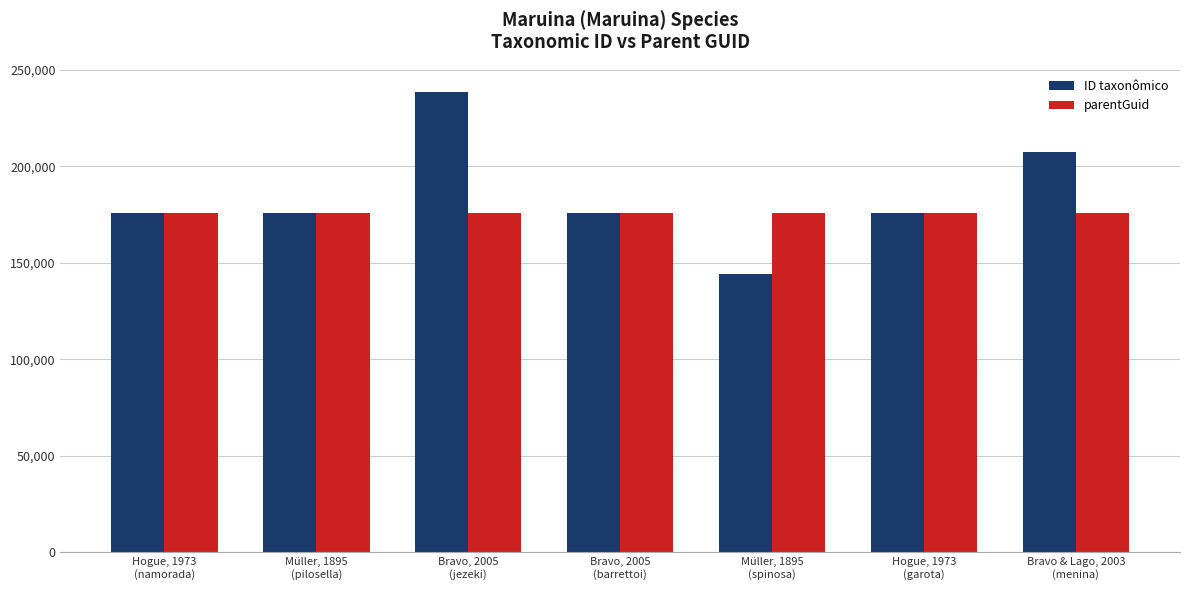

What is the sum of all ID taxonômico values?

1292880